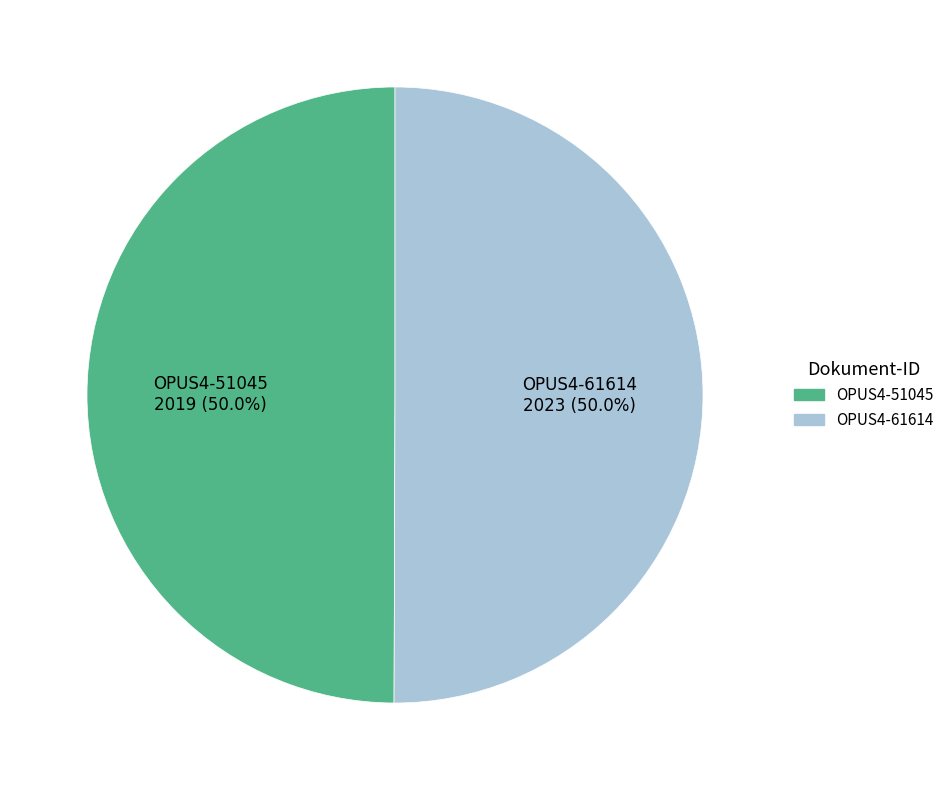

What portion of the pie excludes OPUS4-61614 2023 (50.0%)?

50.0%